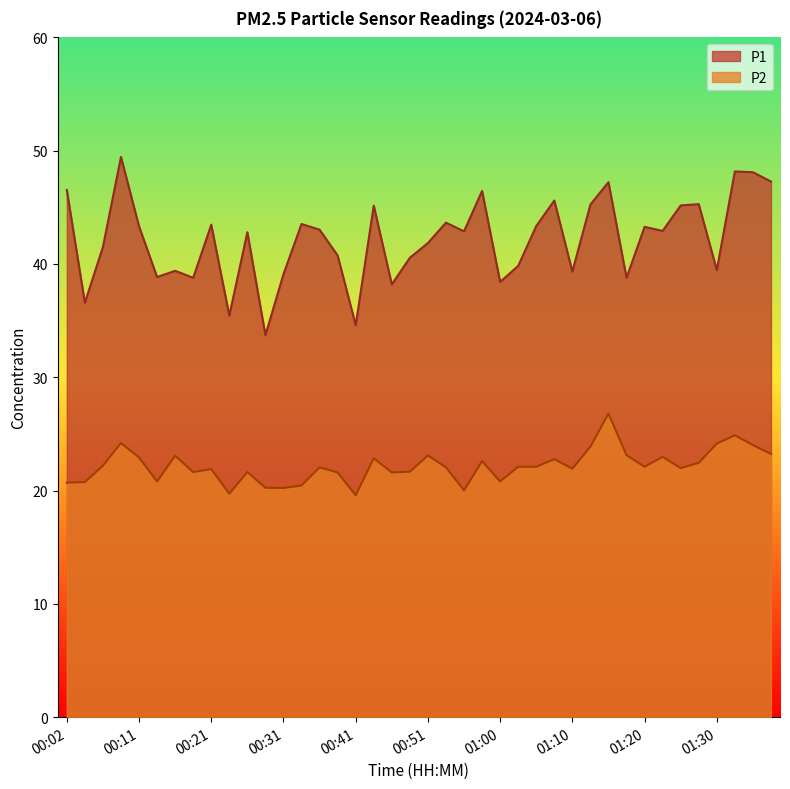

What value does the P2 series have at 01:20?

22.1